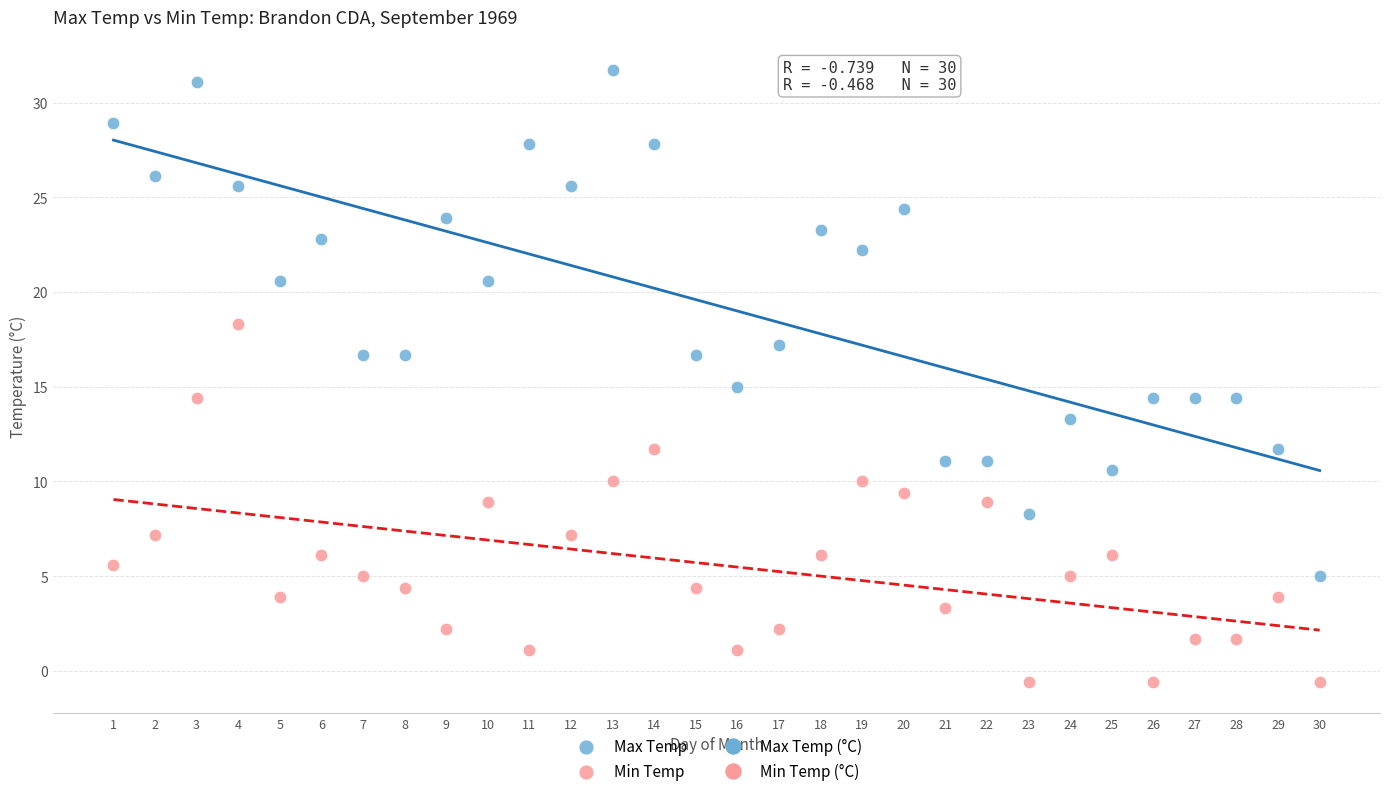

Which series has the largest Y range (max minus min)?

Max Temp